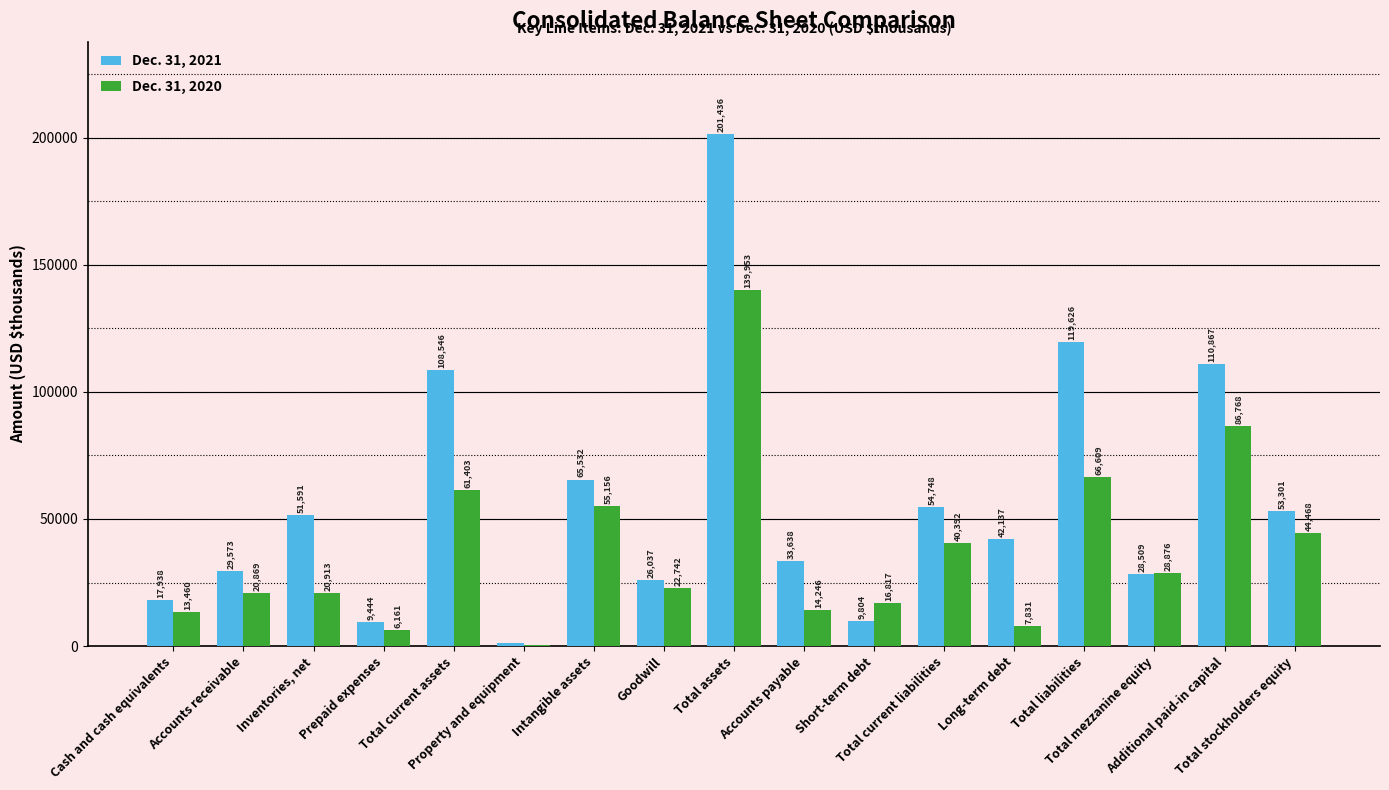

How many distinct data groups are displayed?

2